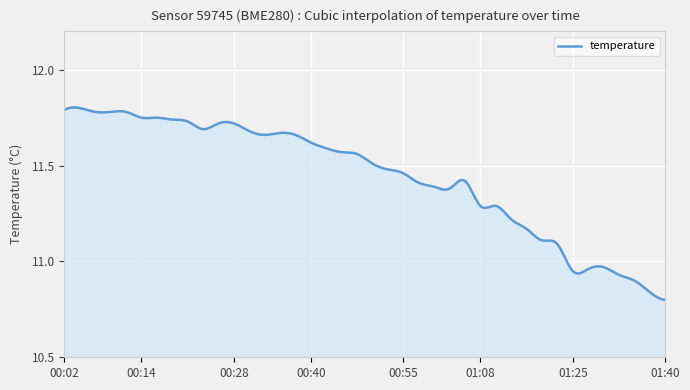

Reading left to right, list all the values displayed in this chart.

00:02=11.8	00:04=11.8	00:06=11.8	00:09=11.8	00:11=11.8	00:14=11.8	00:16=11.8	00:19=11.7	00:21=11.7	00:23=11.7	00:26=11.7	00:28=11.7	00:31=11.7	00:33=11.7	00:36=11.7	00:38=11.7	00:40=11.6	00:43=11.6	00:45=11.6	00:48=11.6	00:50=11.5	00:53=11.5	00:55=11.5	00:57=11.4	01:00=11.4	01:02=11.4	01:05=11.4	01:08=11.3	01:10=11.3	01:13=11.2	01:15=11.2	01:18=11.1	01:20=11.1	01:25=10.9	01:28=11.0	01:30=11.0	01:33=10.9	01:35=10.9	01:38=10.8	01:40=10.8